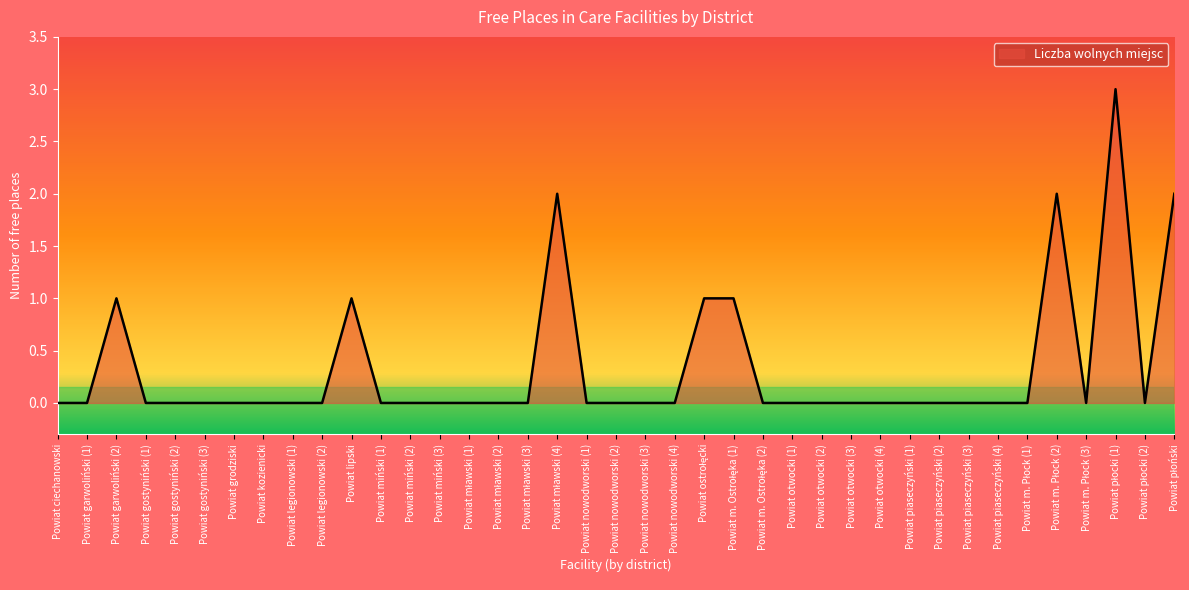

What is the greatest value displayed?

3